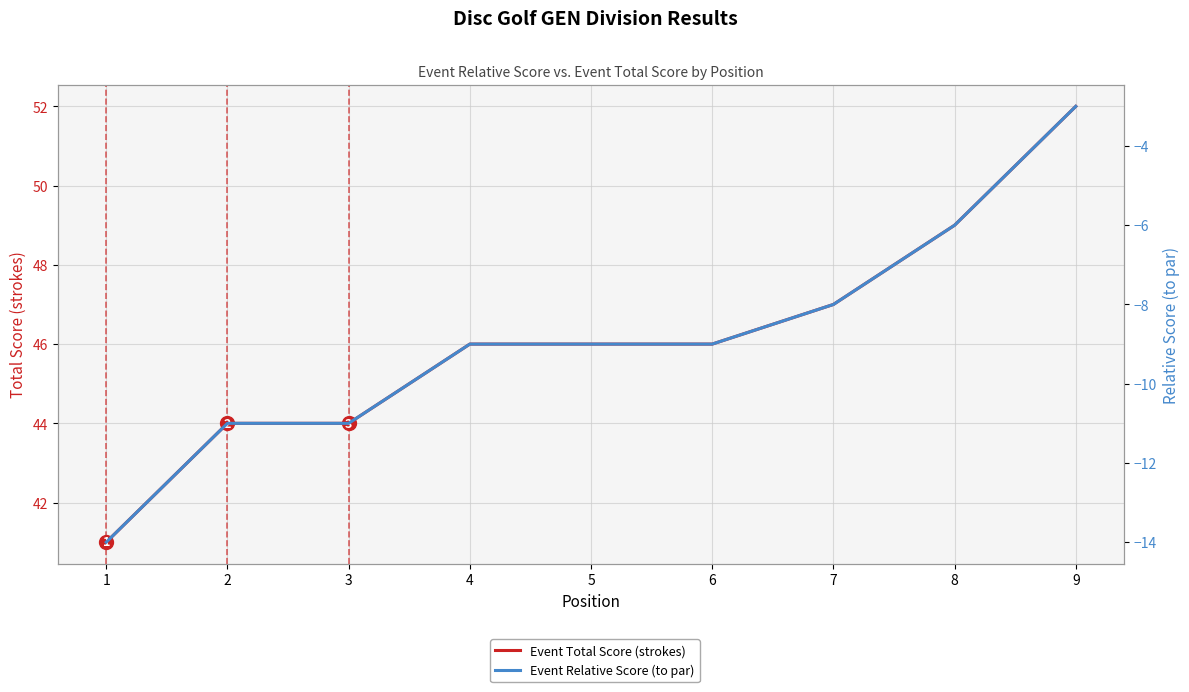

At how many categories does at least one series exceed 37?

9